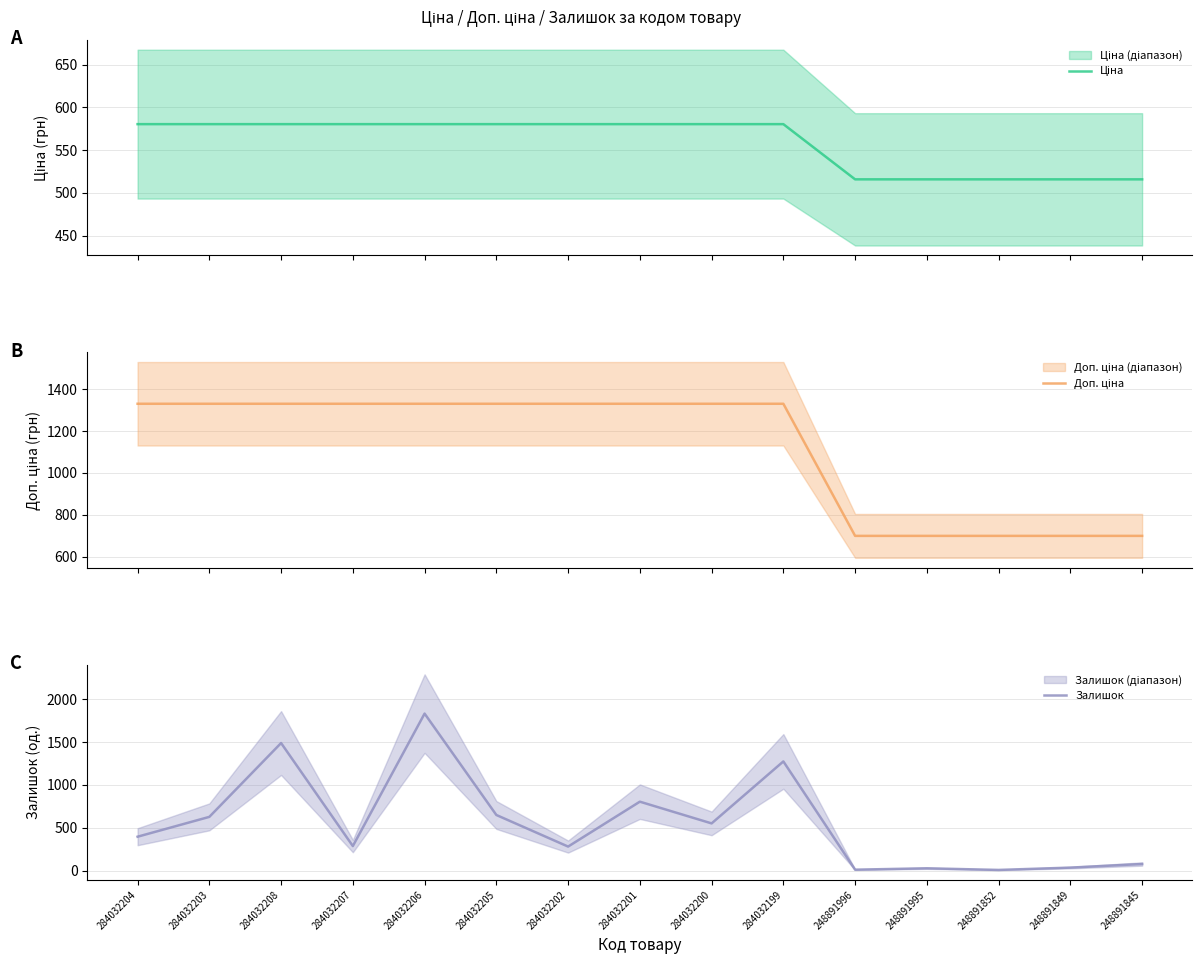

Reading left to right, transcribe all the data shown in this chart.

Ціна: 580.4	580.4	580.4	580.4	580.4	580.4	580.4	580.4	580.4	580.4	515.8	515.8	515.8	515.8	515.8
Доп. ціна: 1330.3	1330.3	1330.3	1330.3	1330.3	1330.3	1330.3	1330.3	1330.3	1330.3	699.0	699.0	699.0	699.0	699.0
Залишок: 396.0	627.0	1487.0	287.0	1830.0	649.0	281.0	804.0	551.0	1273.0	12.0	28.0	9.0	36.0	78.0